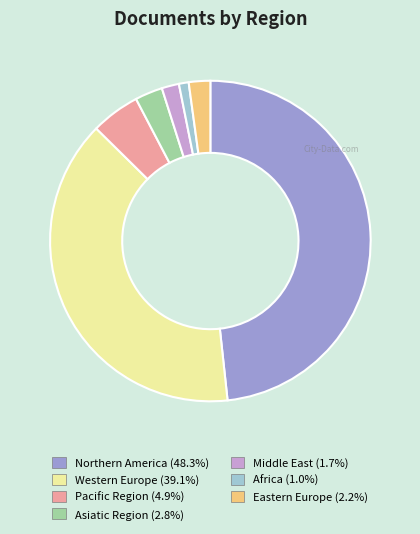

Which slice is the smallest?

Africa